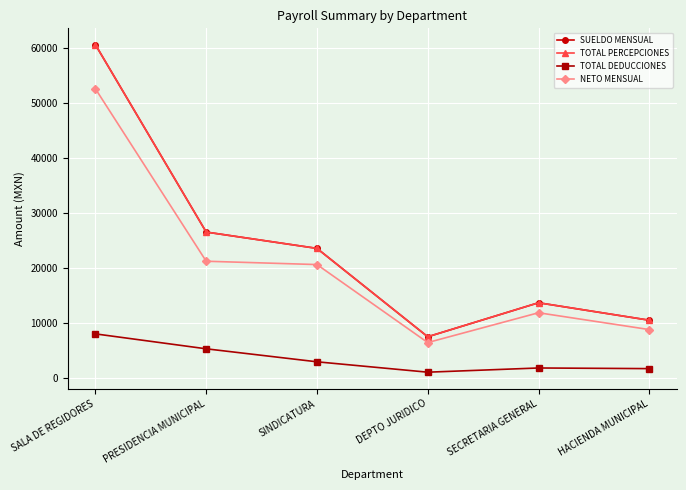

Is the value of SUELDO MENSUAL at HACIENDA MUNICIPAL greater than the value of TOTAL DEDUCCIONES at PRESIDENCIA MUNICIPAL?

Yes